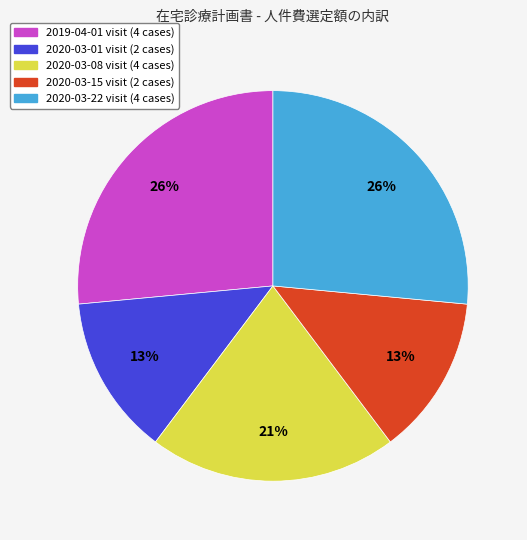

Is there a majority slice in this chart?

No